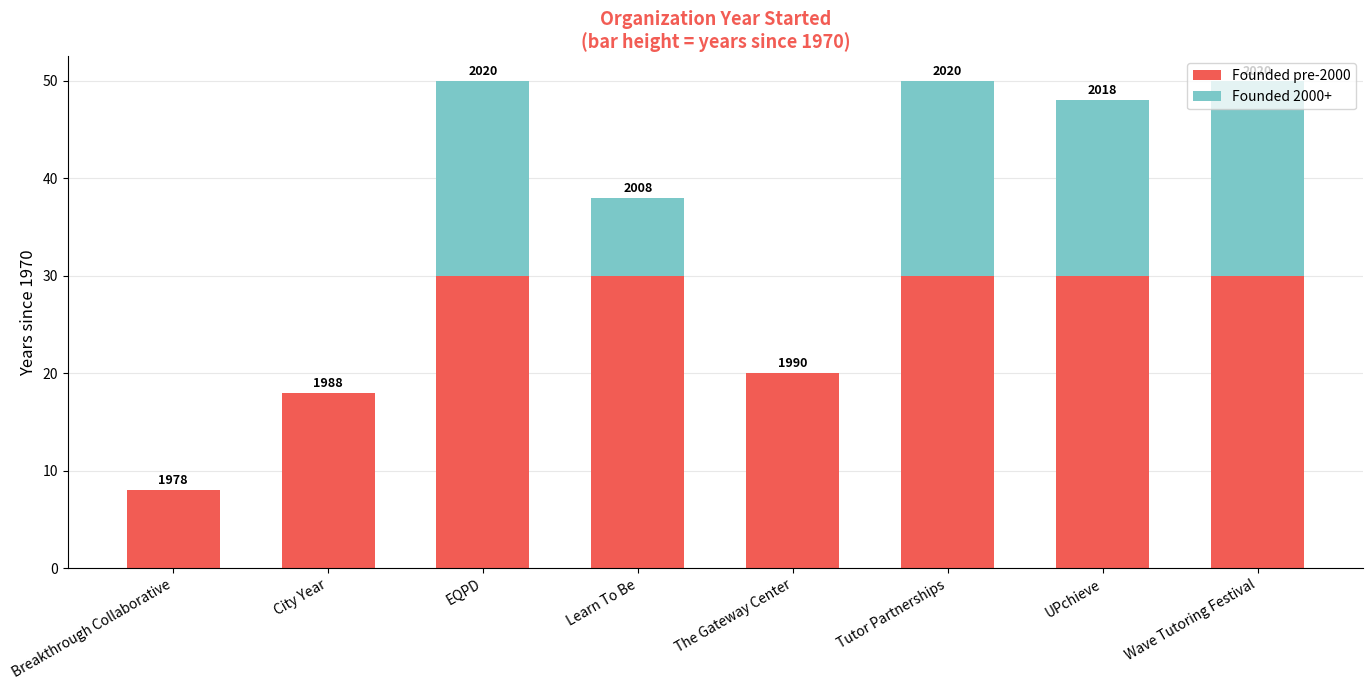

Are the bars grouped side by side (vs. stacked)?

No